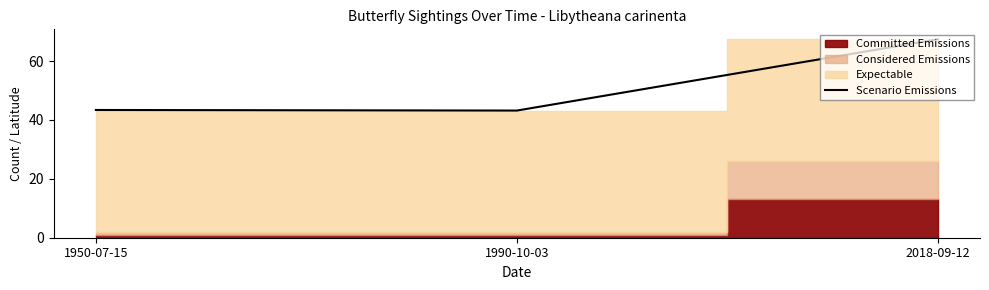

True or false: the data shows 95.8 at 2018-09-12.

False